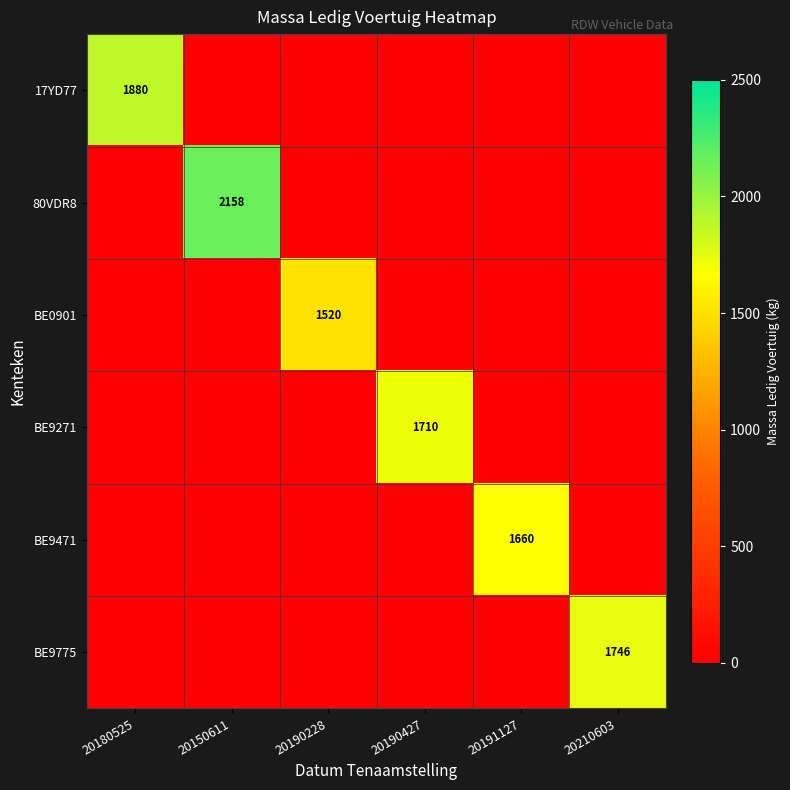

Is it true that BE9271 equals 1710 at 20190427?

True